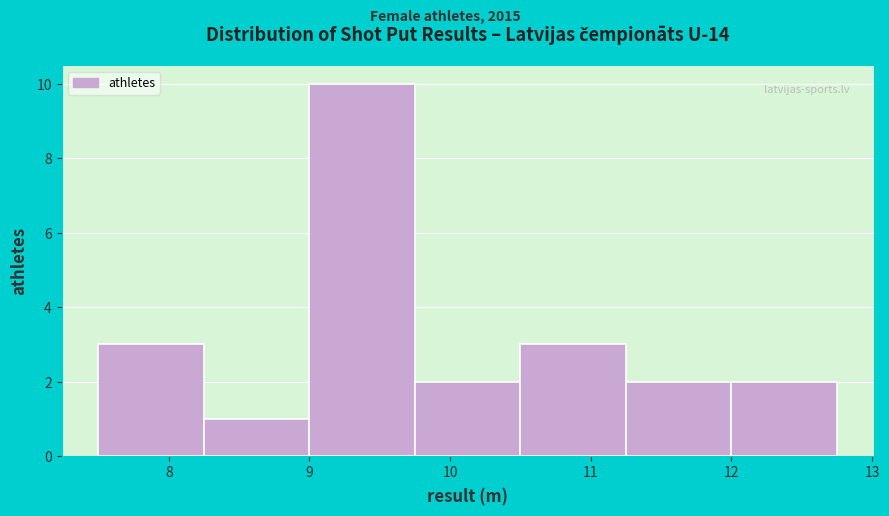

Reading left to right, transcribe this chart: for each bar, give the range it covers on the x-axis and its height. Neither the bar edges nor the heights are printed on the chart, so give them approximately, as read against the axes.

7.50 to 8.25: 3
8.25 to 9.00: 1
9.00 to 9.75: 10
9.75 to 10.50: 2
10.50 to 11.25: 3
11.25 to 12.00: 2
12.00 to 12.75: 2